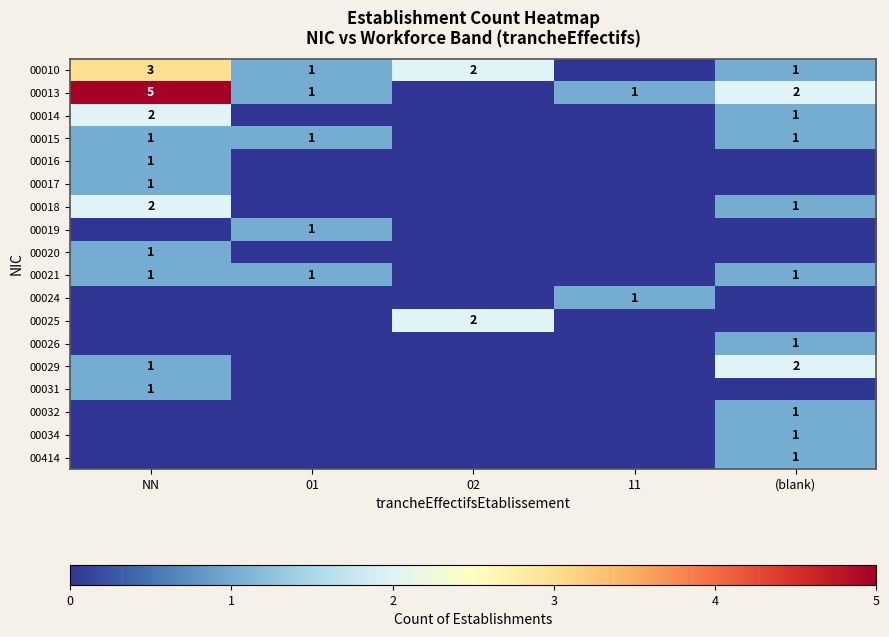

What is the sum of the 00014 values at (blank) and NN?

3